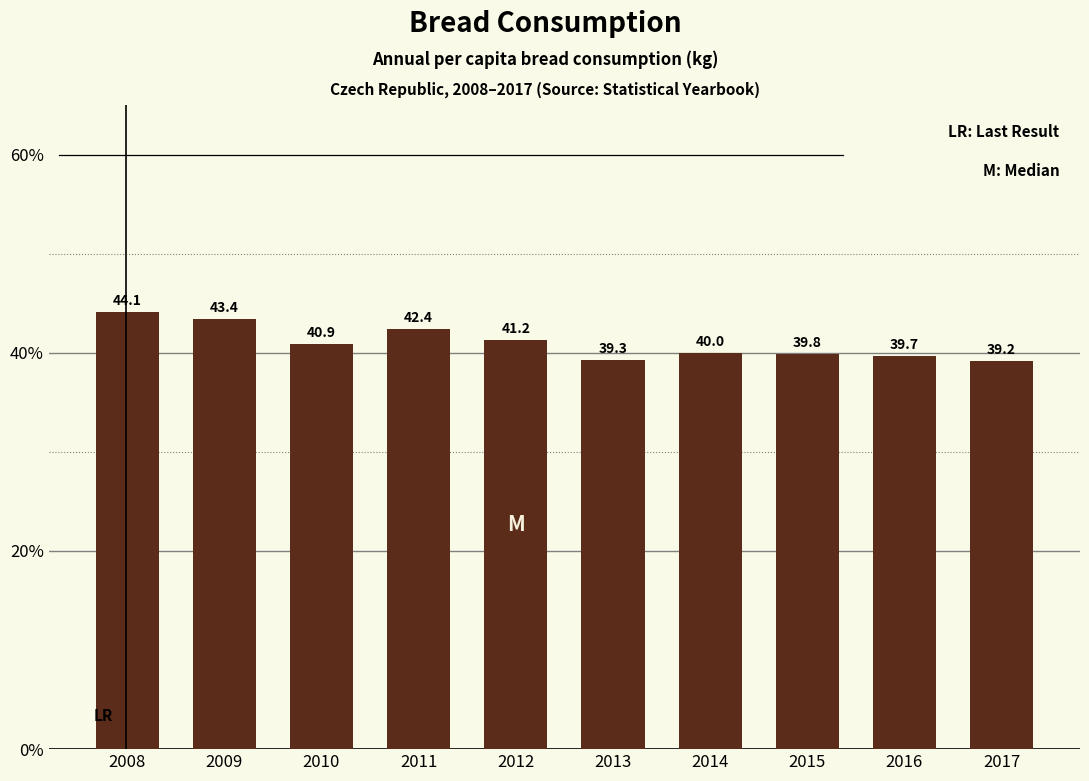

What is the sum of the values at 2014 and 2011?

82.4